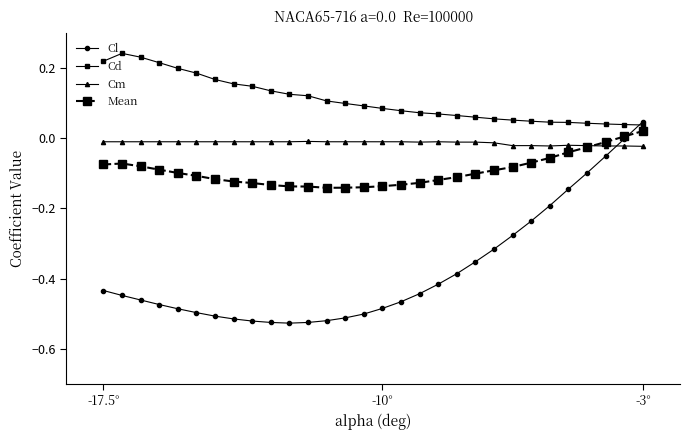

Which series has the largest total across all categories?

Cd